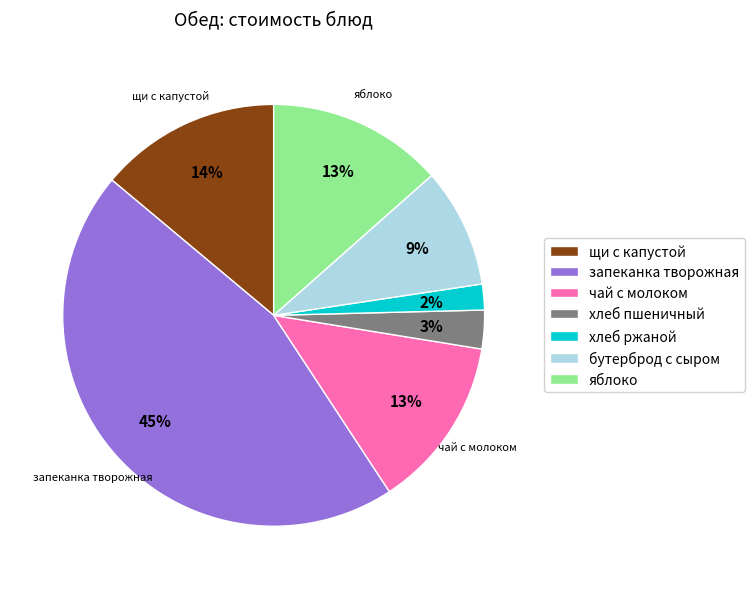

Approximately how many times larger is the value at яблоко compared to запеканка творожная?

0.3